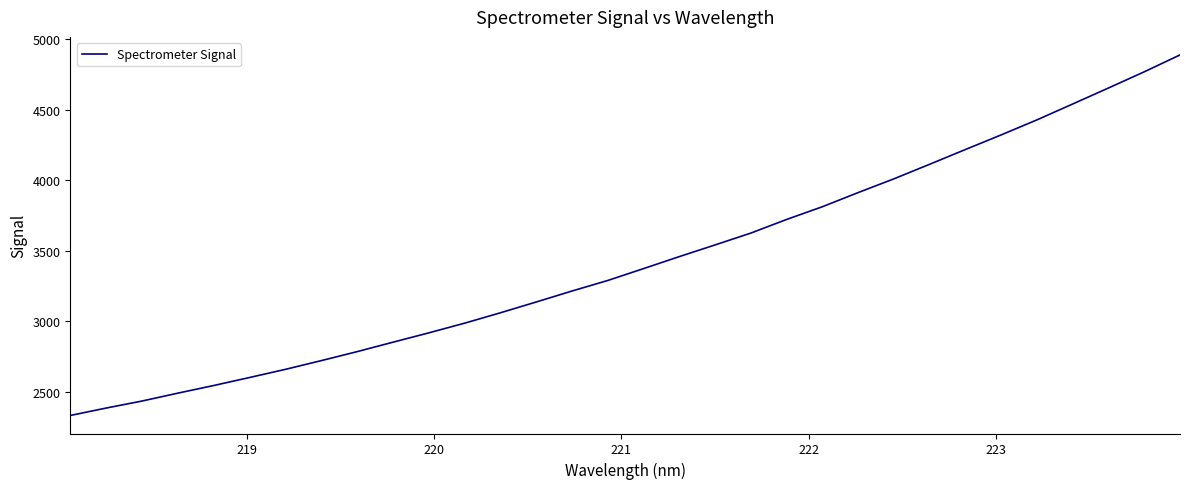

What is the smallest value displayed?

2330.9